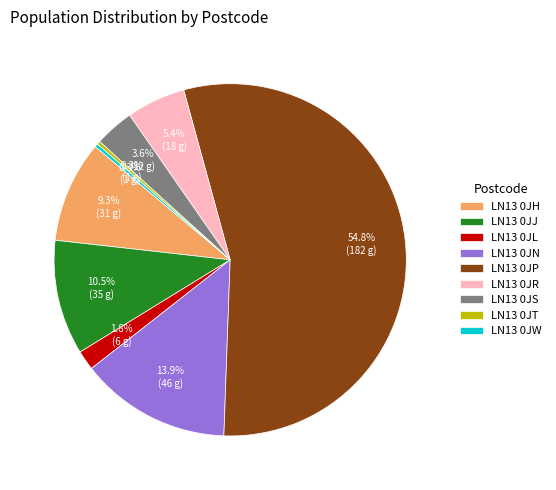

Combined, what portion of the pie is LN13 0JT and LN13 0JN?

14.2%